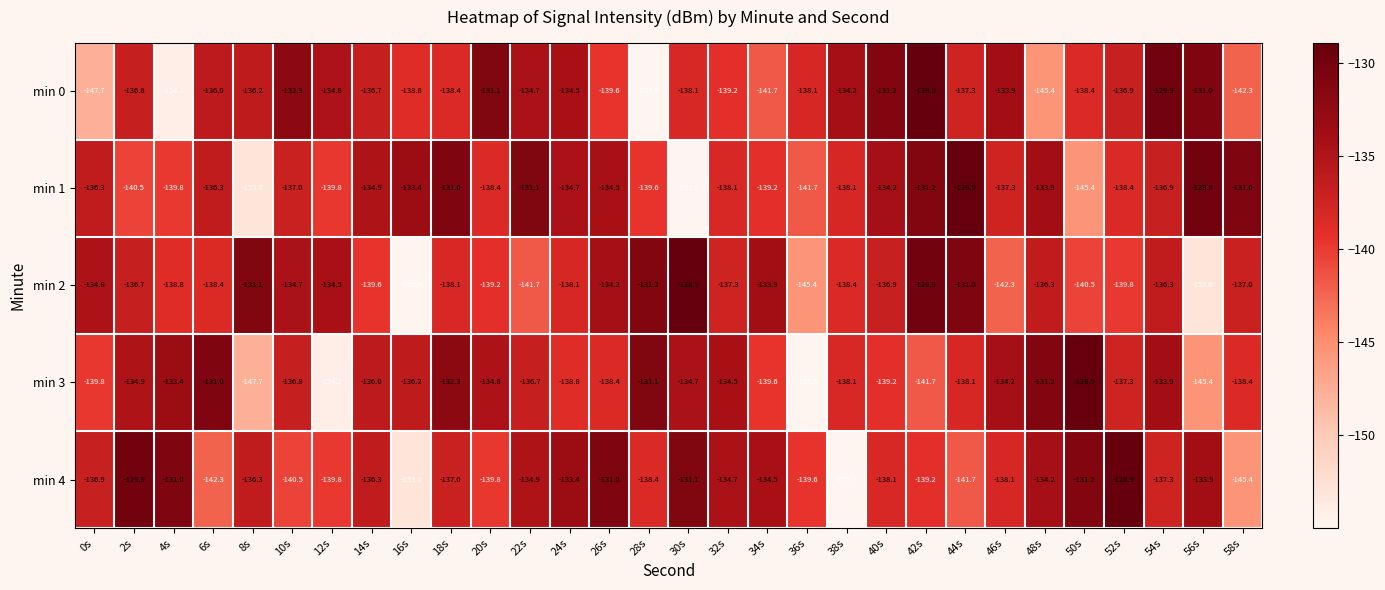

Which series changed the most between 0s and 58s?

min 4